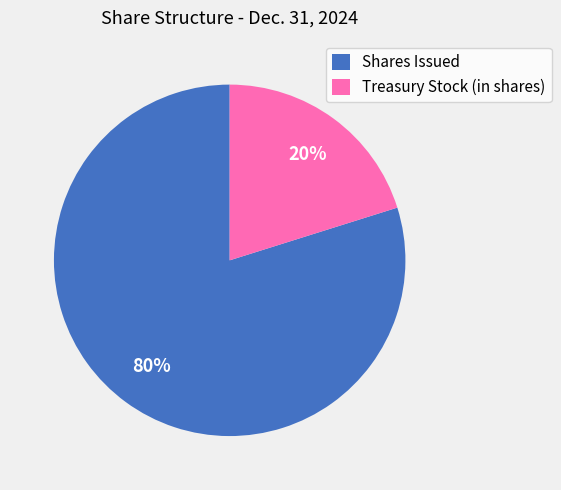

Does Treasury Stock (in shares) represent more than half of the total?

No